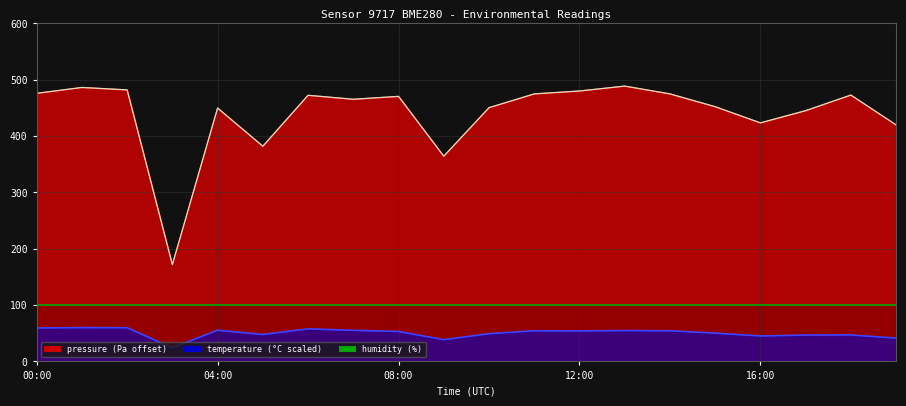

What is the sum of all temperature values?

1009.0